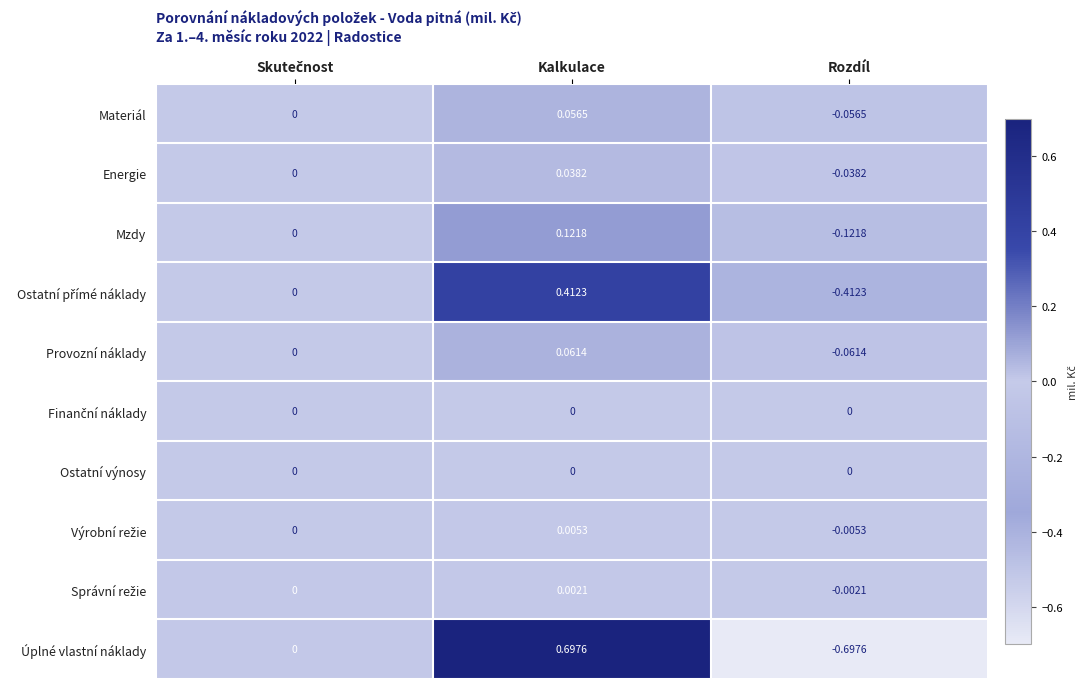

At which category is the sum across all series the highest?

Kalkulace